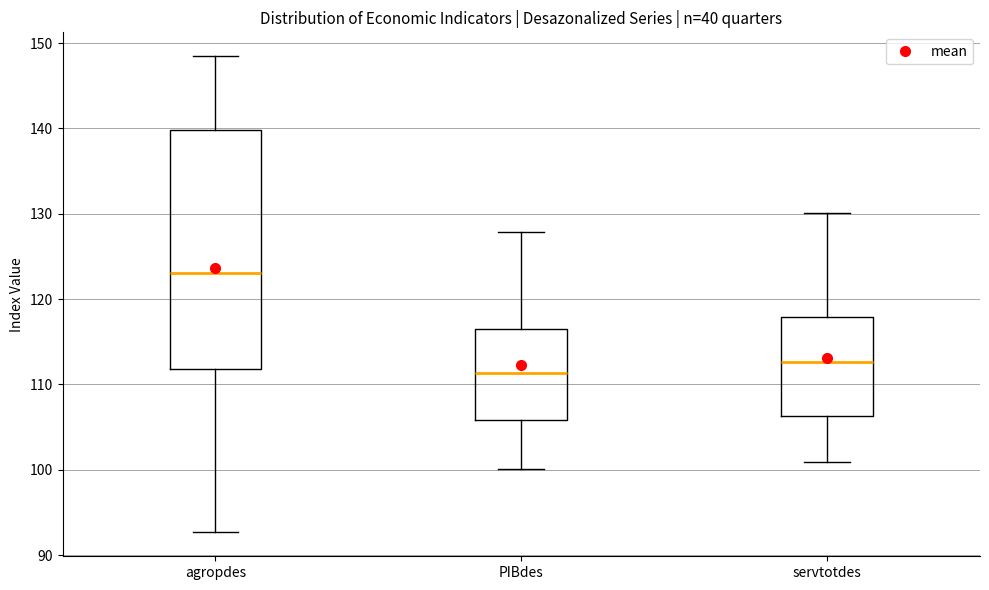

Where is the upper edge of the box for servtotdes on the y-axis? The values are not printed on the chart, so give them approximately, as read against the axis.

118